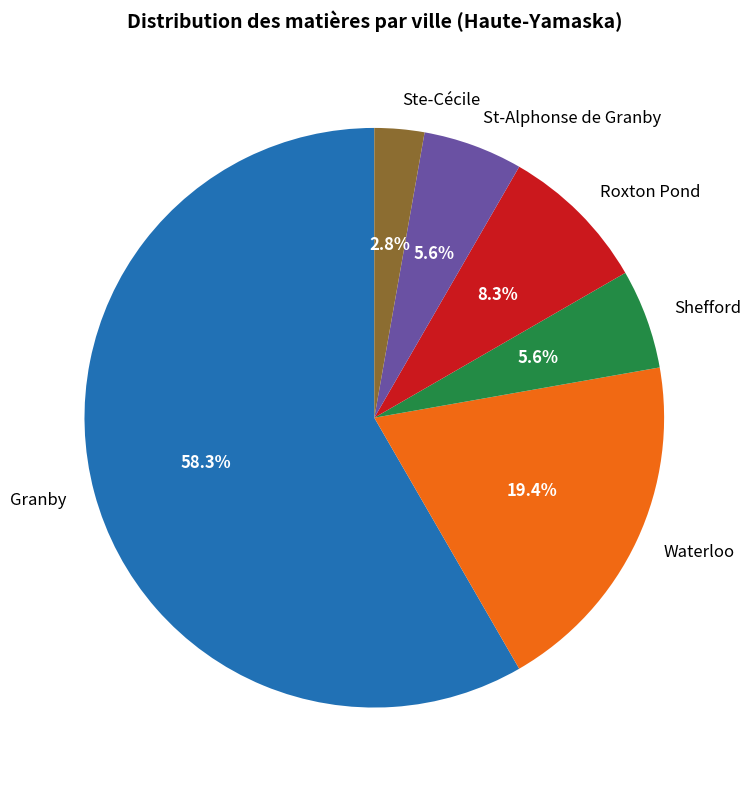

Between St-Alphonse de Granby and Waterloo, which is larger?

Waterloo